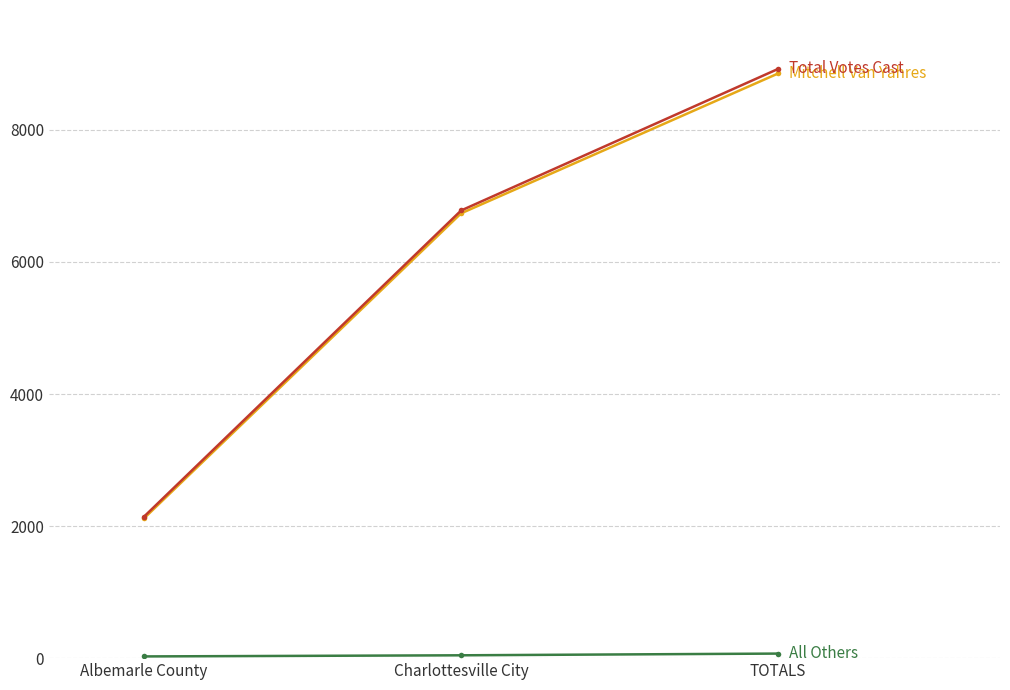

How many lines are shown in the chart?

3